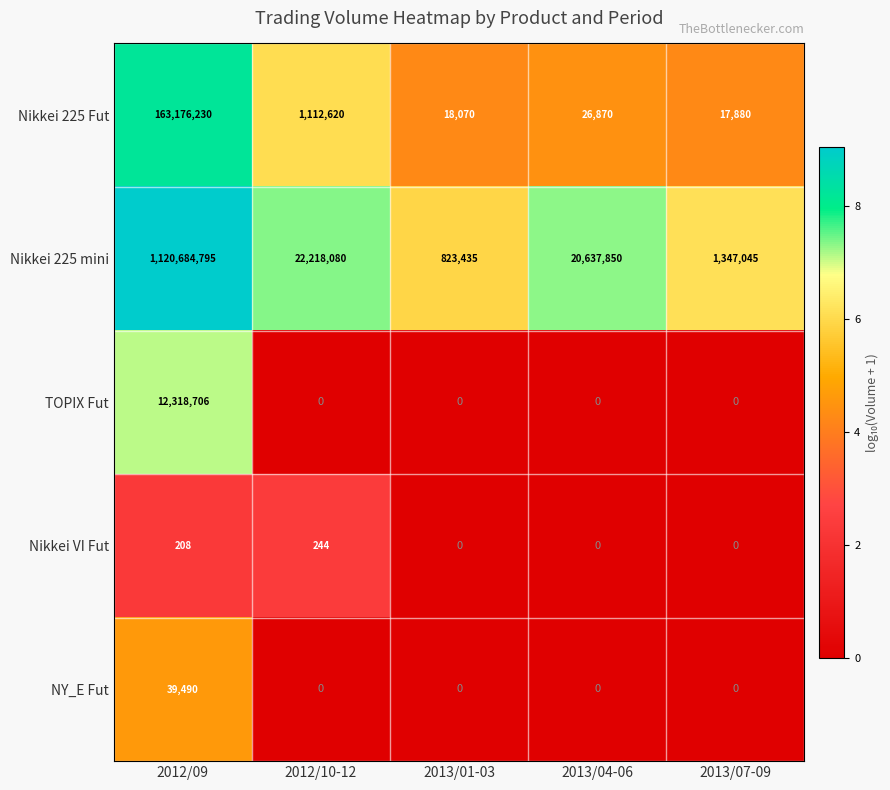

Which series changed the most between 2012/09 and 2013/01-03?

Nikkei 225 mini